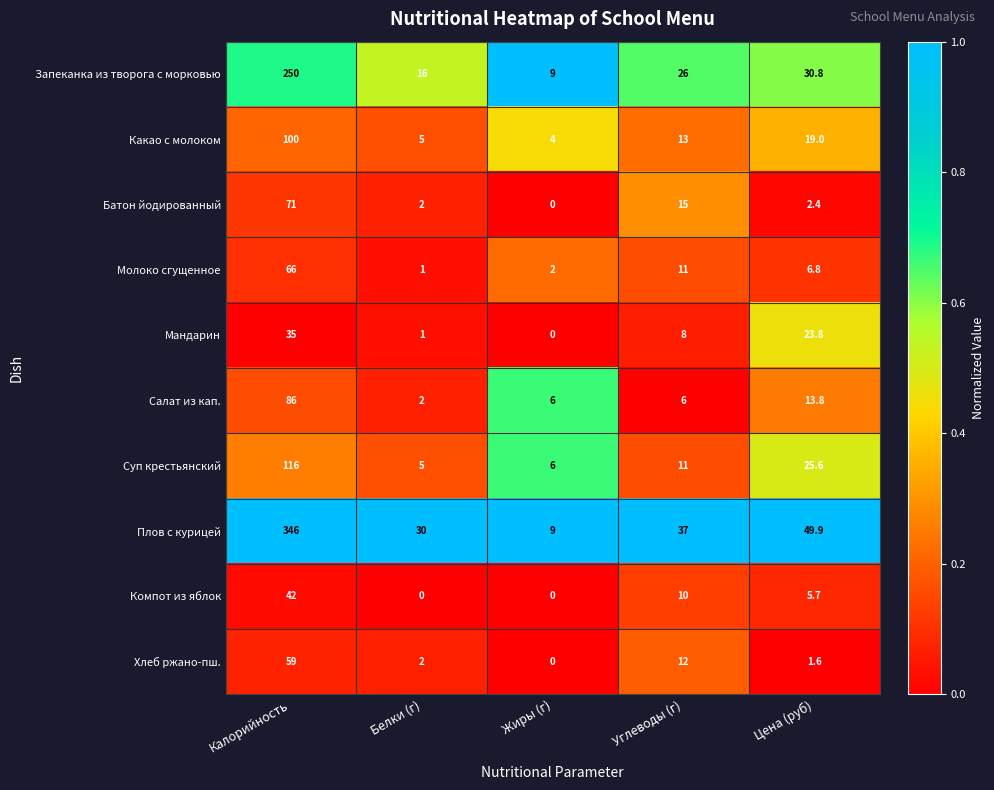

How many data points in Молоко сгущенное are above 6?

3